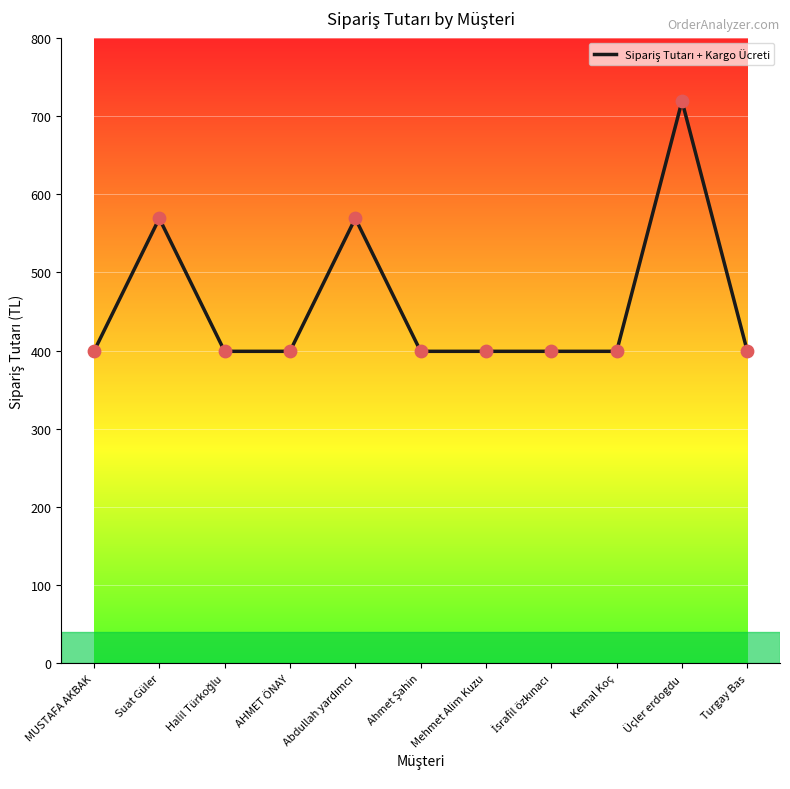

What is the change in value from MUSTAFA AKBAK to Üçler erdogdu?

+320